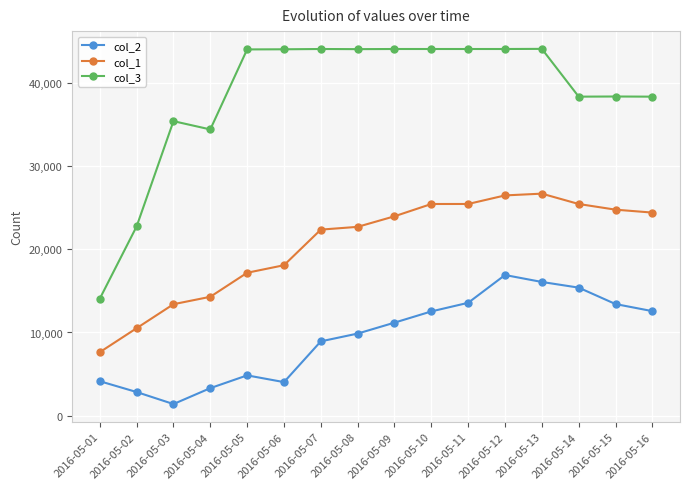

What value does the col_2 series have at 2016-05-04?

3317